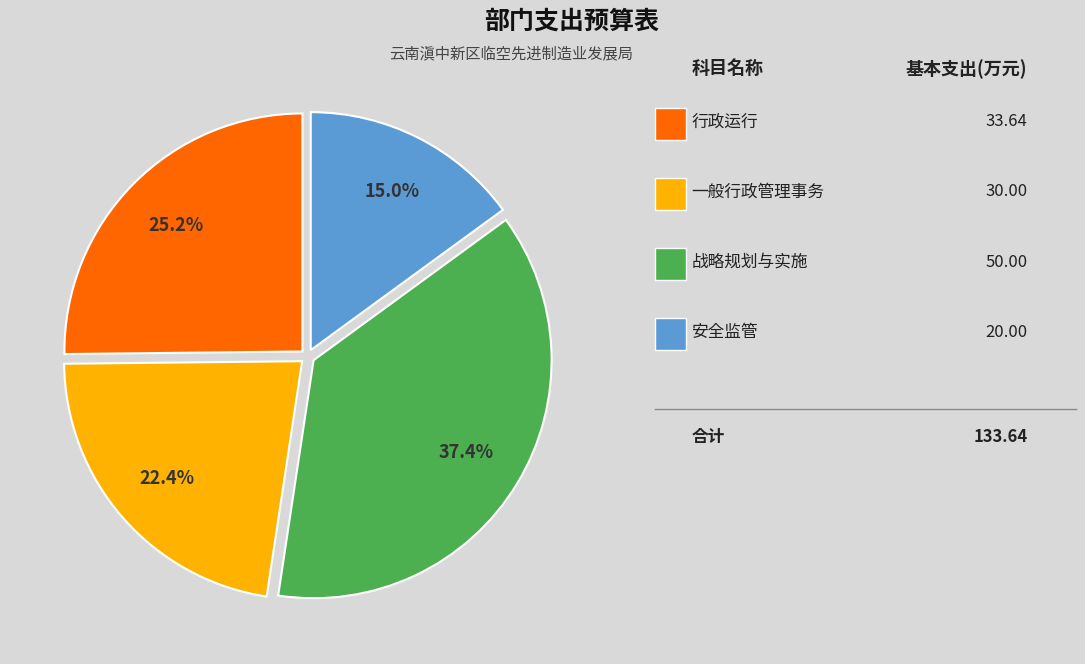

To the nearest percent, what is the average slice percentage?

25%